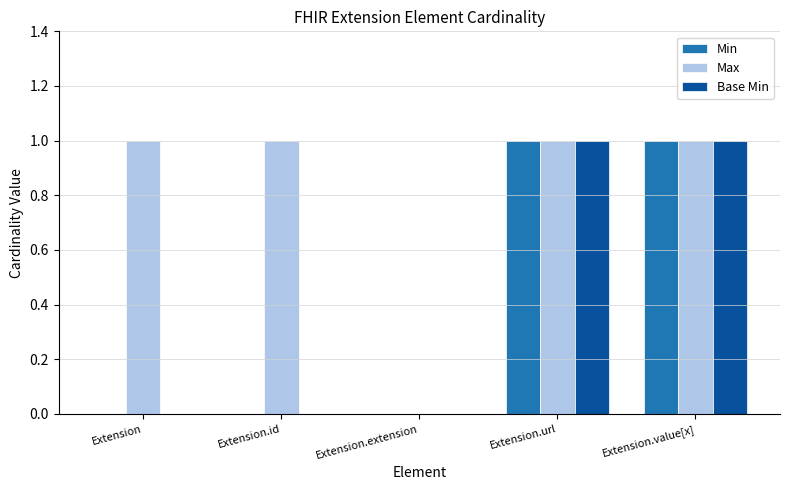

What are all the series names shown in the legend?

Min, Max, Base Min